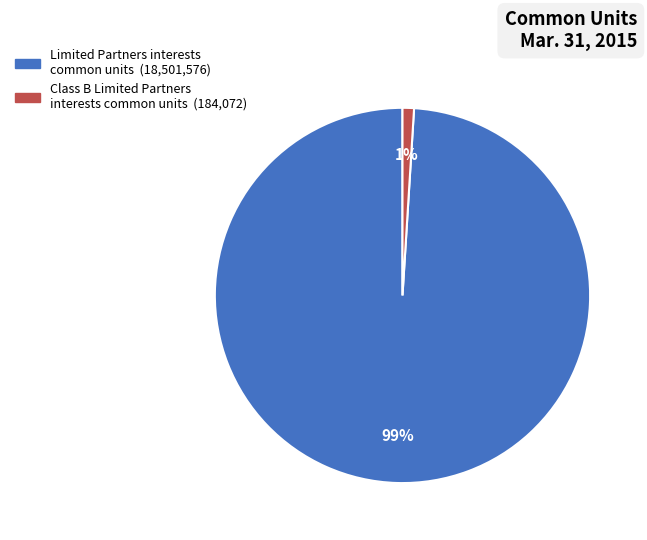

Rank the categories by value from lowest to highest.

Class B Limited Partners interests common units, Limited Partners interests common units